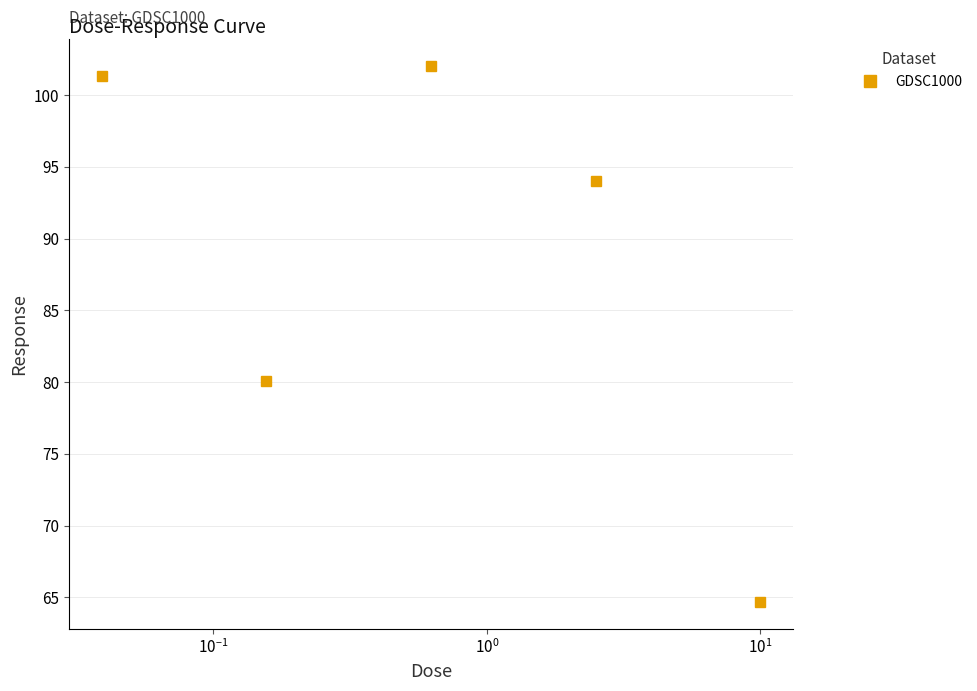

What is the value of the 1st point from the left?

101.3